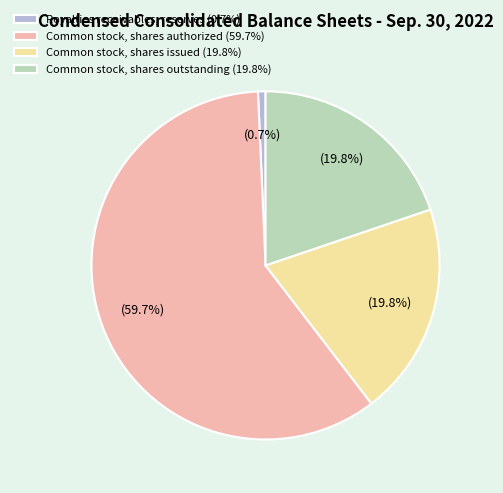

Which slice is the largest?

Common stock, shares authorized